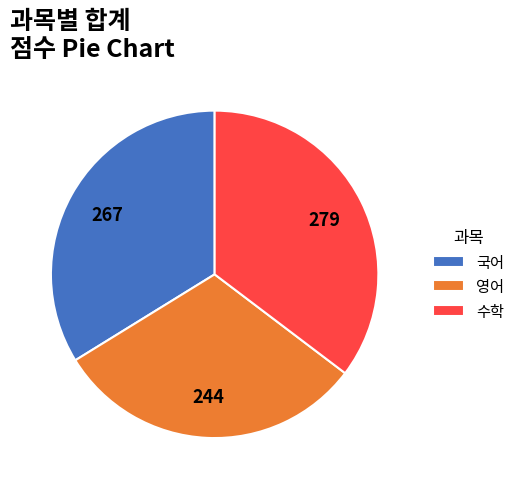

Rank the categories by value from lowest to highest.

영어, 국어, 수학